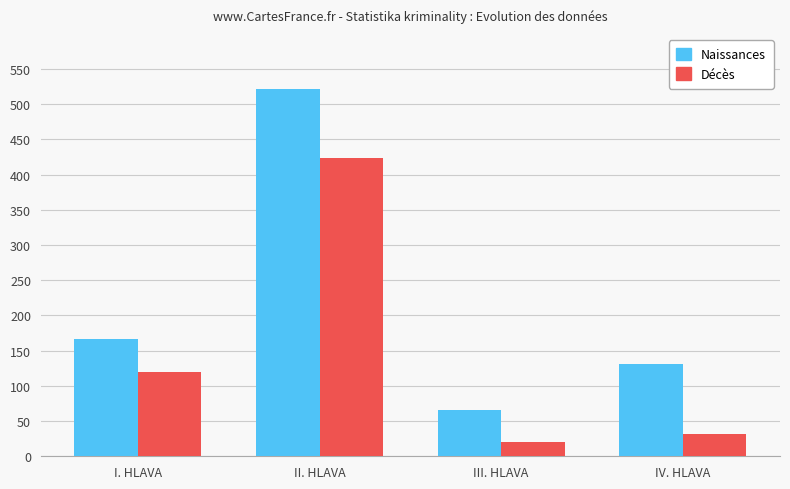

What is the smallest value displayed?

20